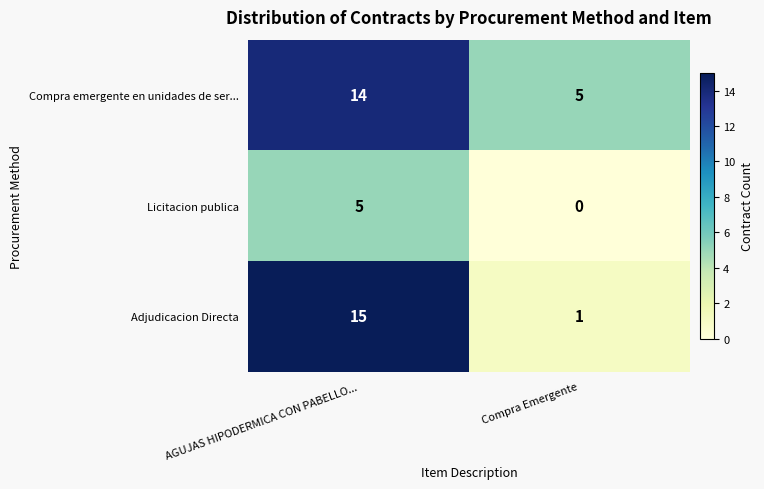

List the labels in order of Adjudicacion Directa value, smallest first.

Compra Emergente, AGUJAS HIPODERMICA CON PABELLO...